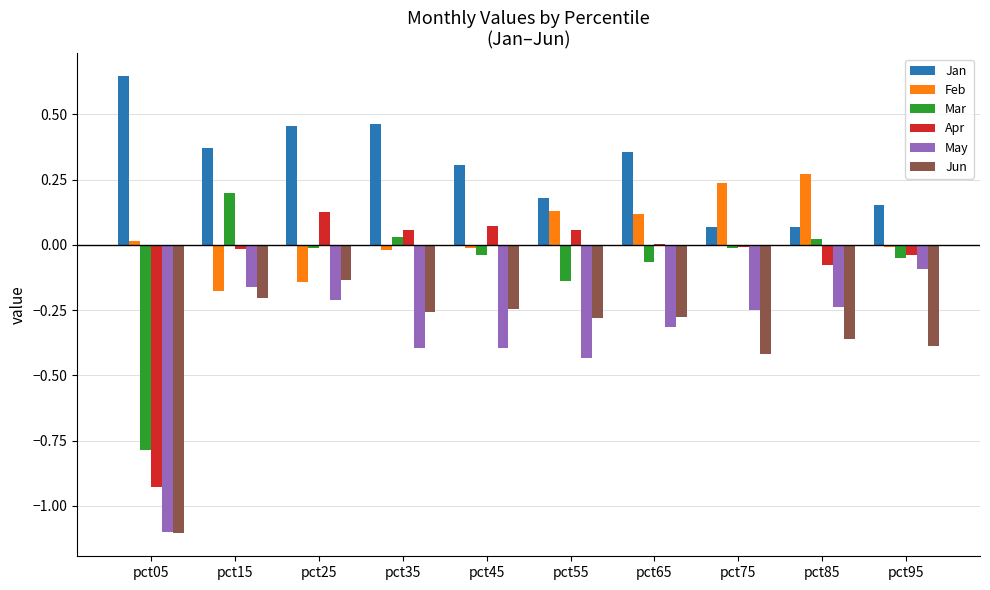

Which series has the largest total across all categories?

Jan